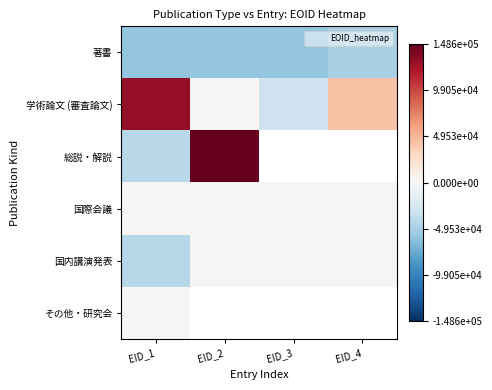

What is the difference between the maximum and minimum values in the 著書 series?

9883.0